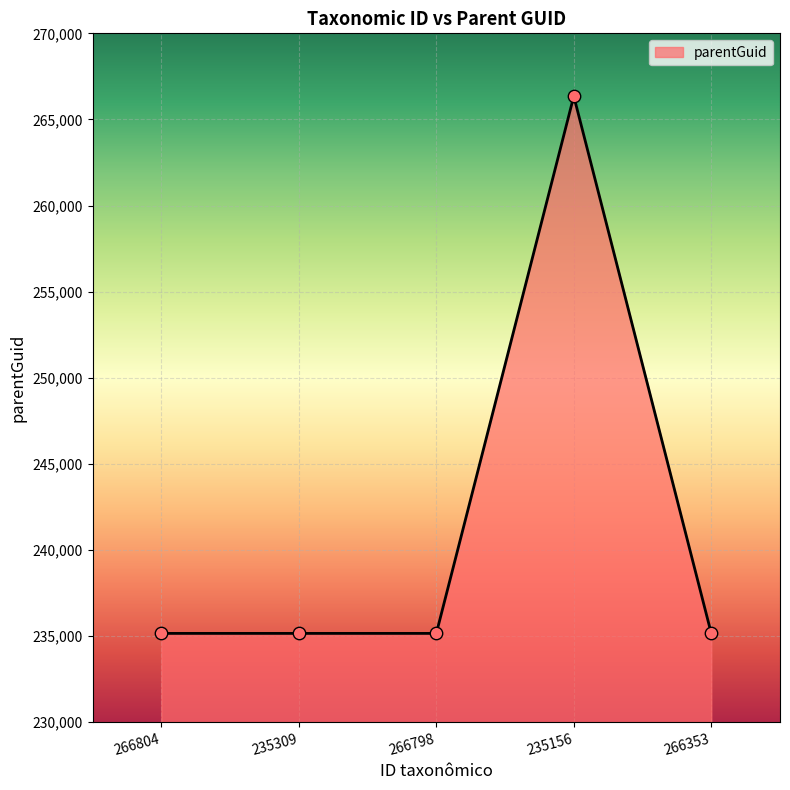

What is the ratio of the value at 266804 to the value at 235156?

0.9